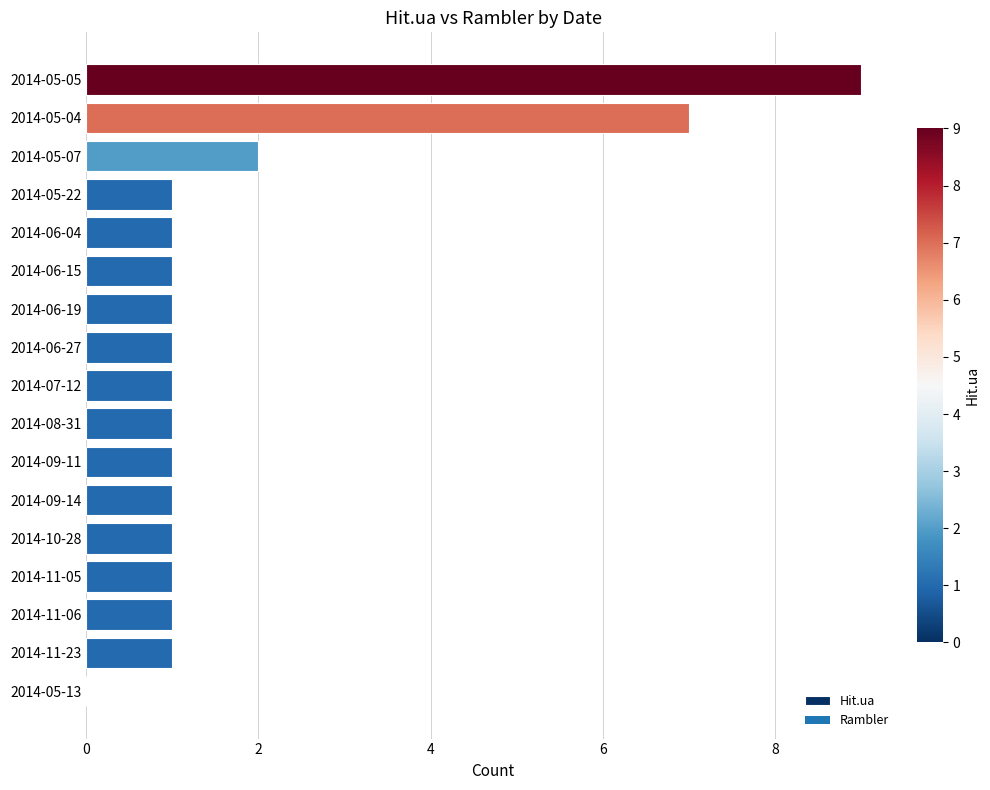

Reading bottom to top, list all the values displayed in this chart.

2014-05-13=0	2014-11-23=1	2014-11-06=1	2014-11-05=1	2014-10-28=1	2014-09-14=1	2014-09-11=1	2014-08-31=1	2014-07-12=1	2014-06-27=1	2014-06-19=1	2014-06-15=1	2014-06-04=1	2014-05-22=1	2014-05-07=2	2014-05-04=7	2014-05-05=9